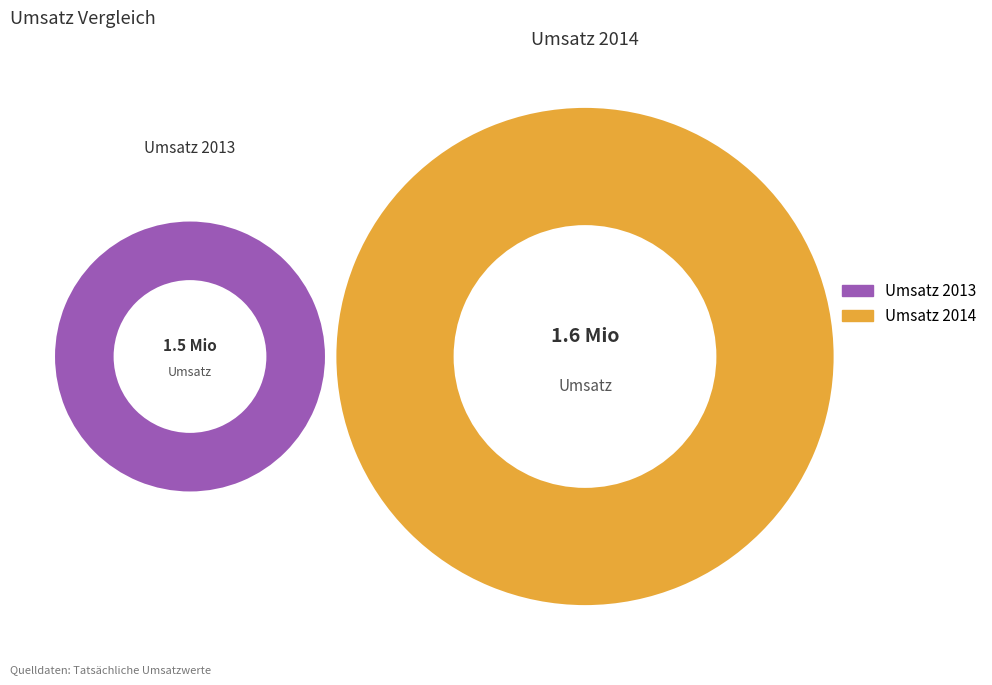

What is the smallest slice in the pie chart?

Umsatz 2013